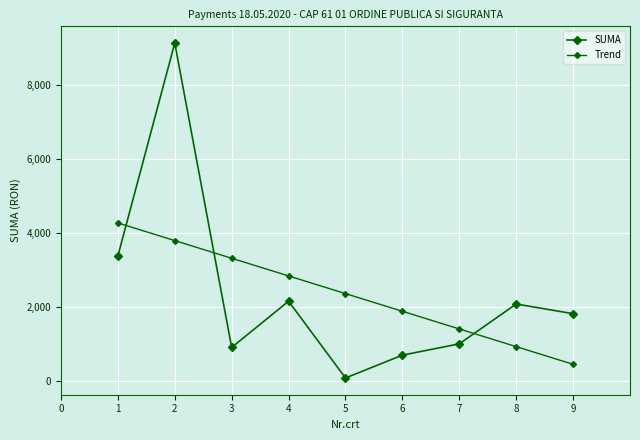

What is the lowest value of the SUMA series?

82.2